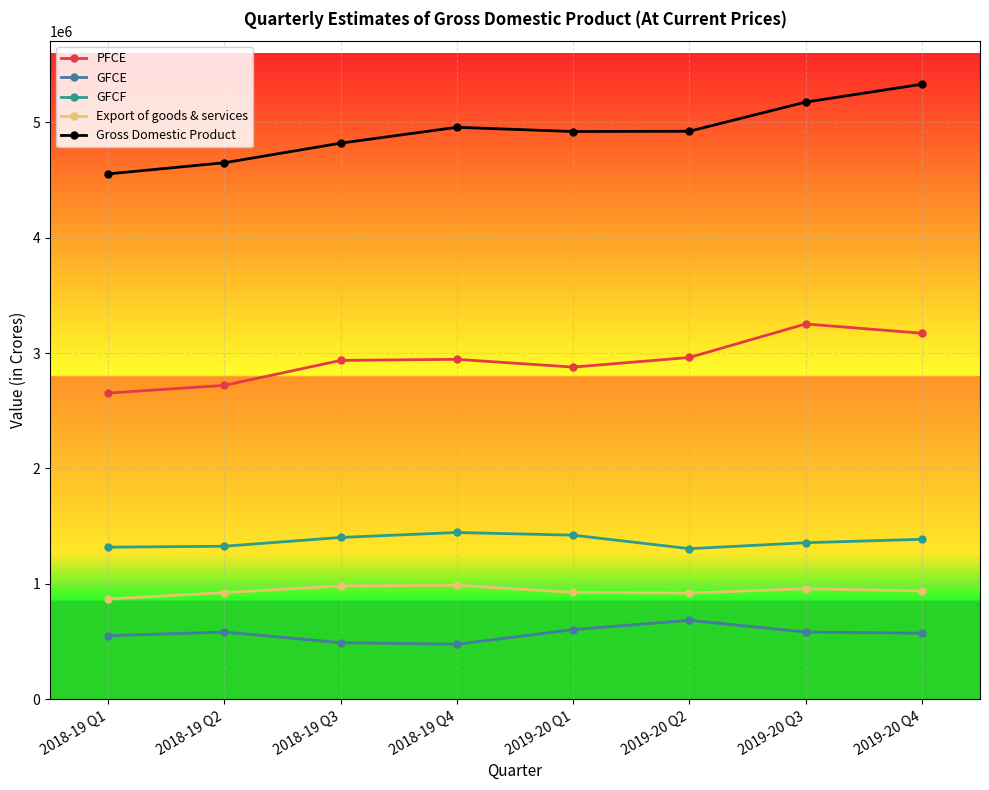

What is the greatest value displayed?

5327693